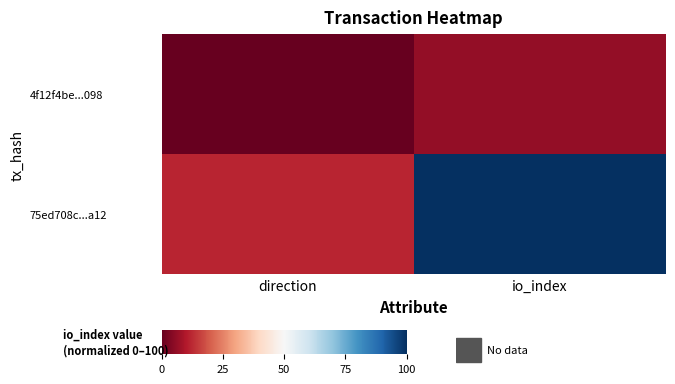

Between io_index and direction, which is larger?

io_index